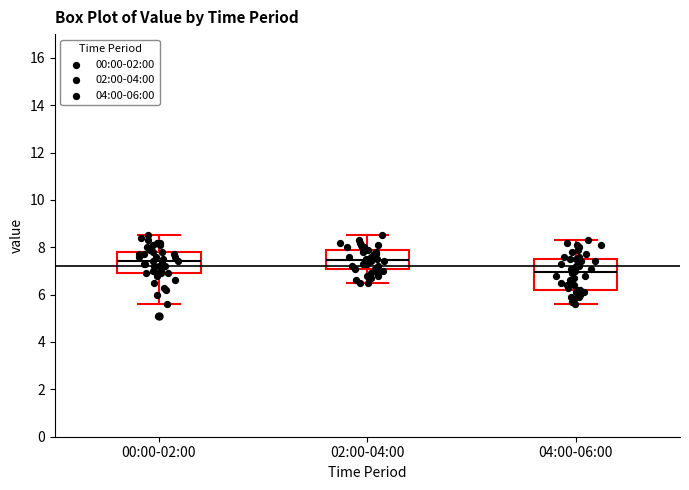

Where does the upper whisker of the box for 00:00-02:00 end on the y-axis? The values are not printed on the chart, so give them approximately, as read against the axis.

8.6